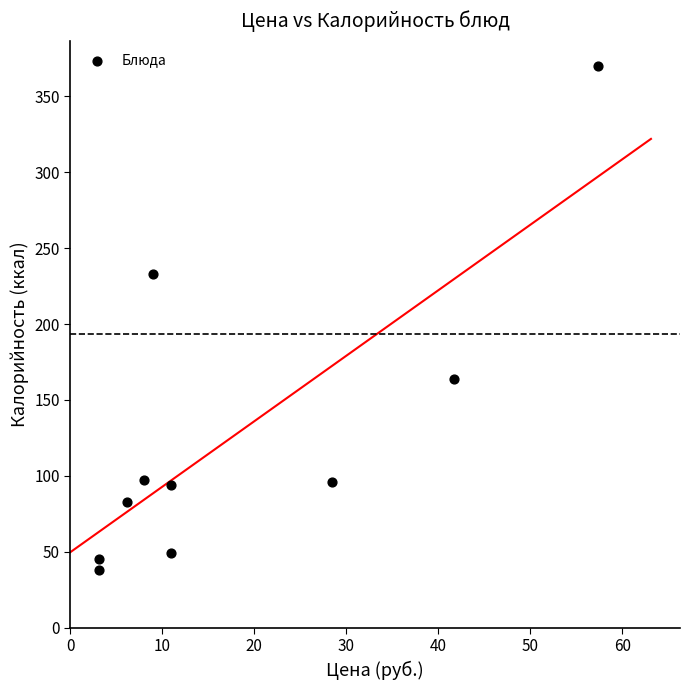

What Y value in the scatter plot is closest to 204?

233